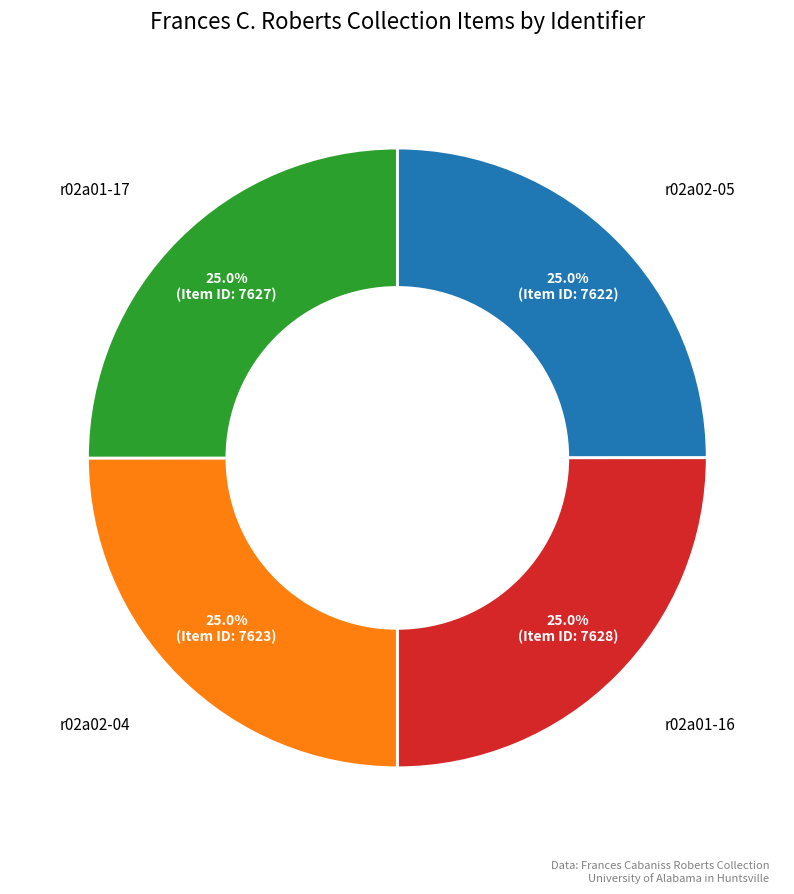

The r02a02-04 slice represents 19% of the pie. True or false?

False